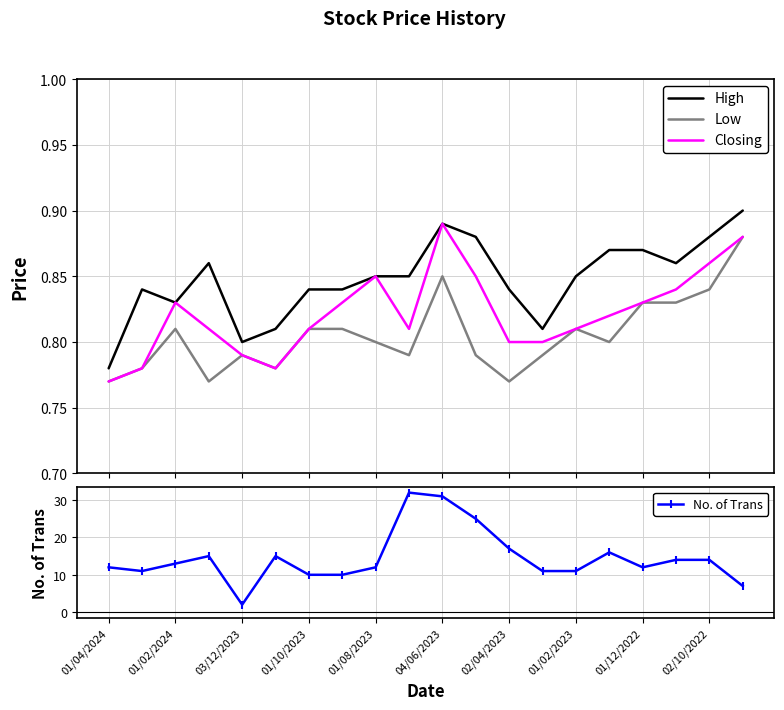

Which series has the largest total across all categories?

No. of Trans